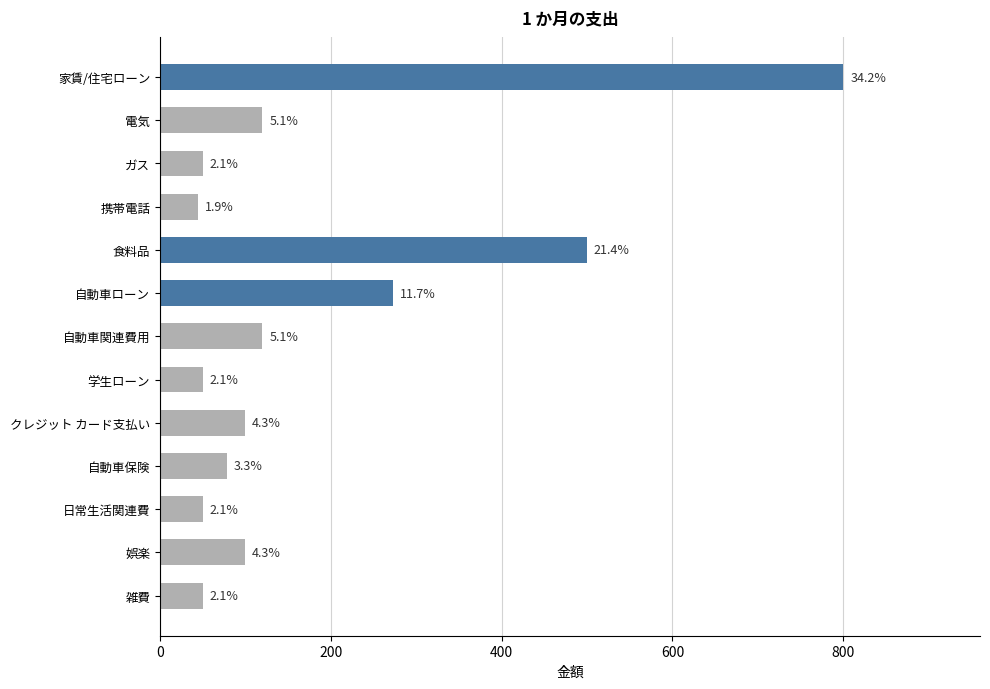

How many bars are there in total?

13